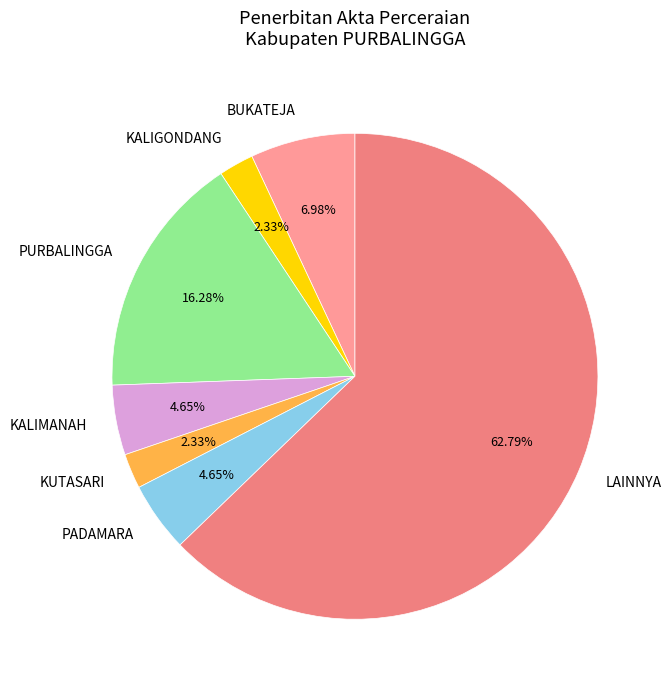

Between PADAMARA and KUTASARI, which is larger?

PADAMARA